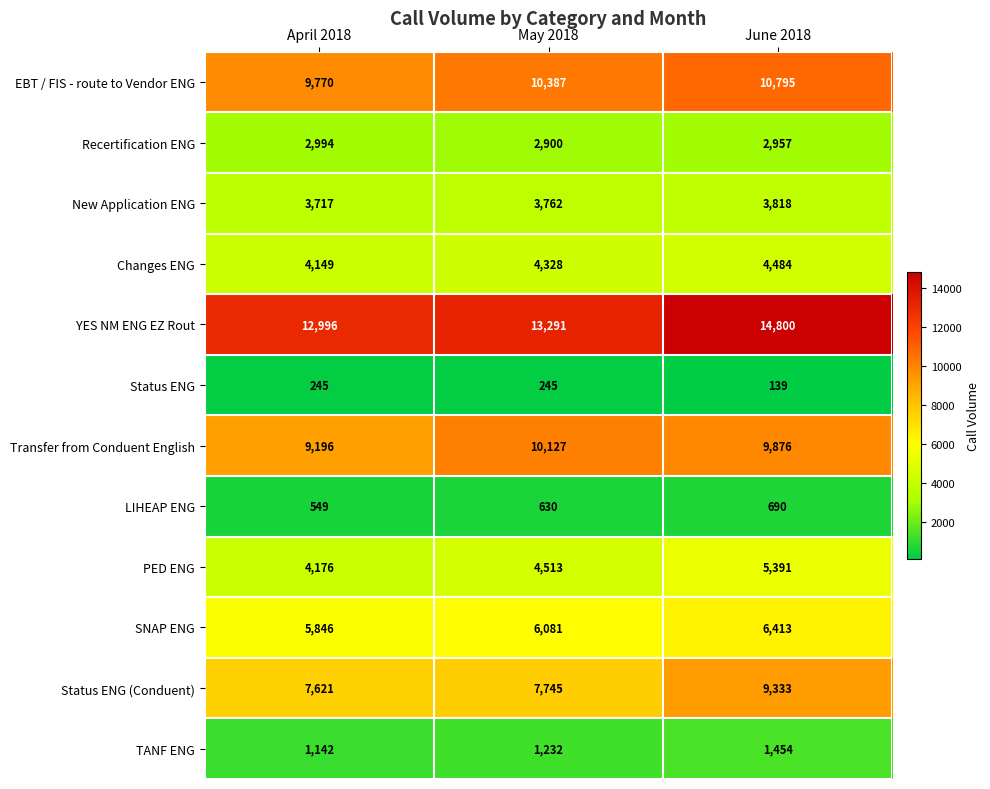

At which label is PED ENG closest to 4783?

May 2018